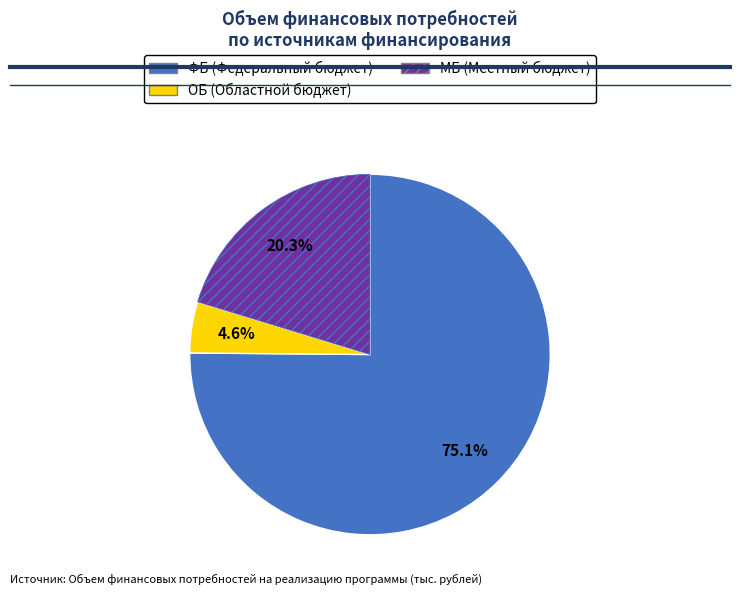

How many segments does this pie chart have?

3